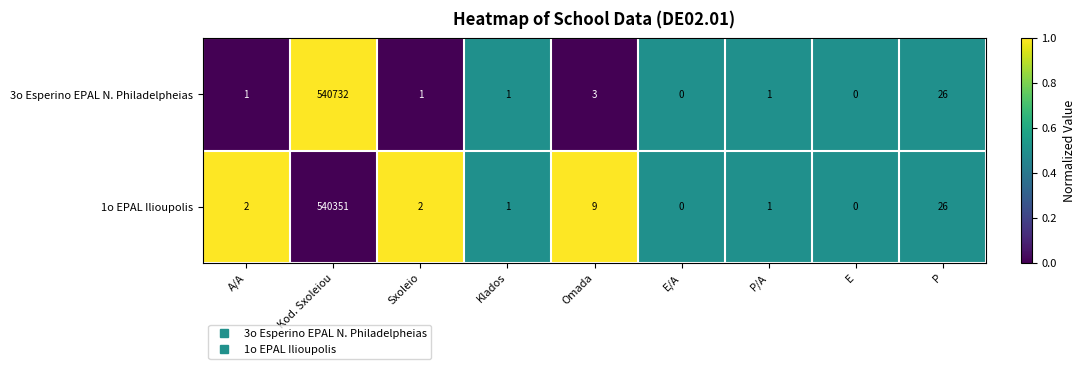

True or false: 1o EPAL Ilioupolis has a value of 5 at P.

False